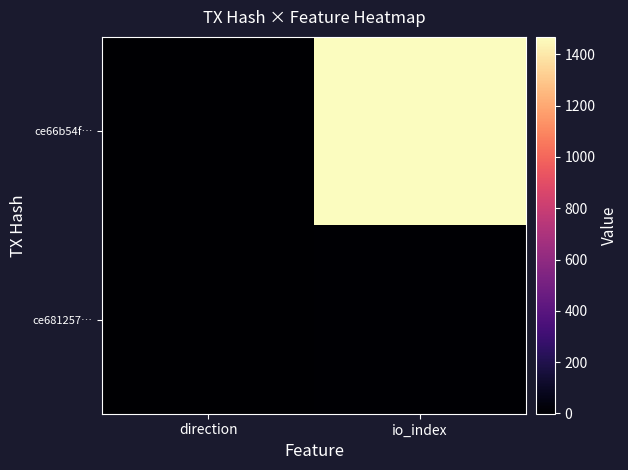

Reading right to left, list all the values displayed in this chart.

ce66b54f…: io_index=1468	direction=-1
ce681257…: io_index=6	direction=1